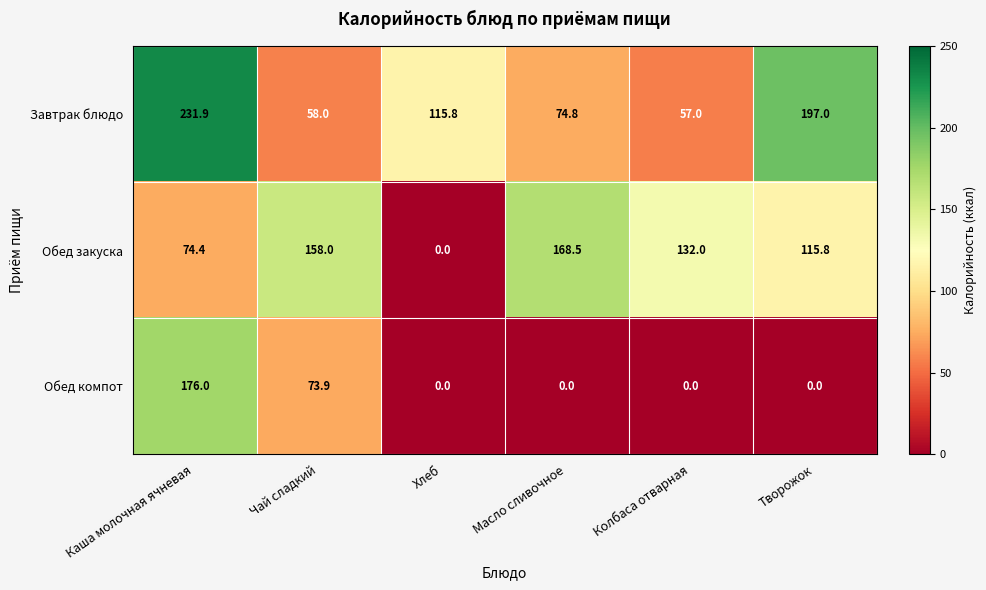

How many values in the Завтрак блюдо series exceed 115?

3